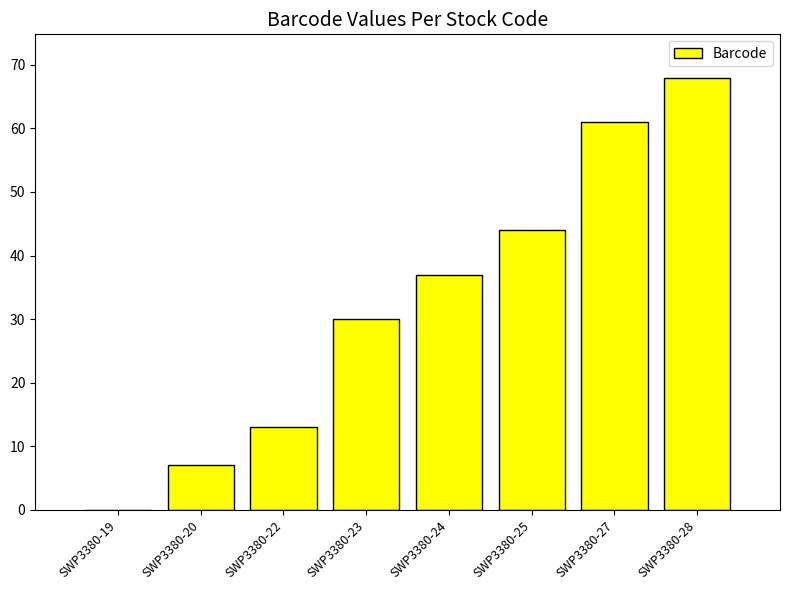

Is it true that the value at SWP3380-20 is 3?

False